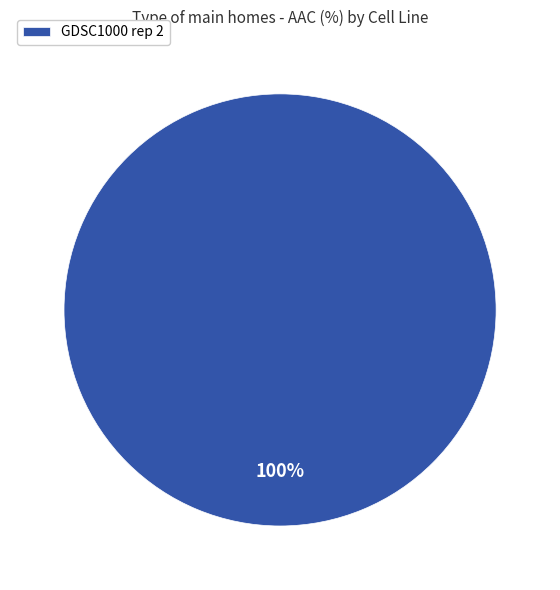

Is GDSC1000 rep 2 the majority of the pie?

Yes